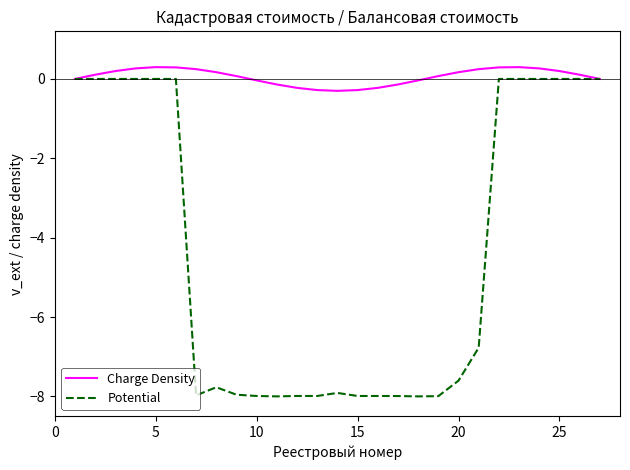

Rank the series by their average value, from highest to lowest.

Charge Density, Potential